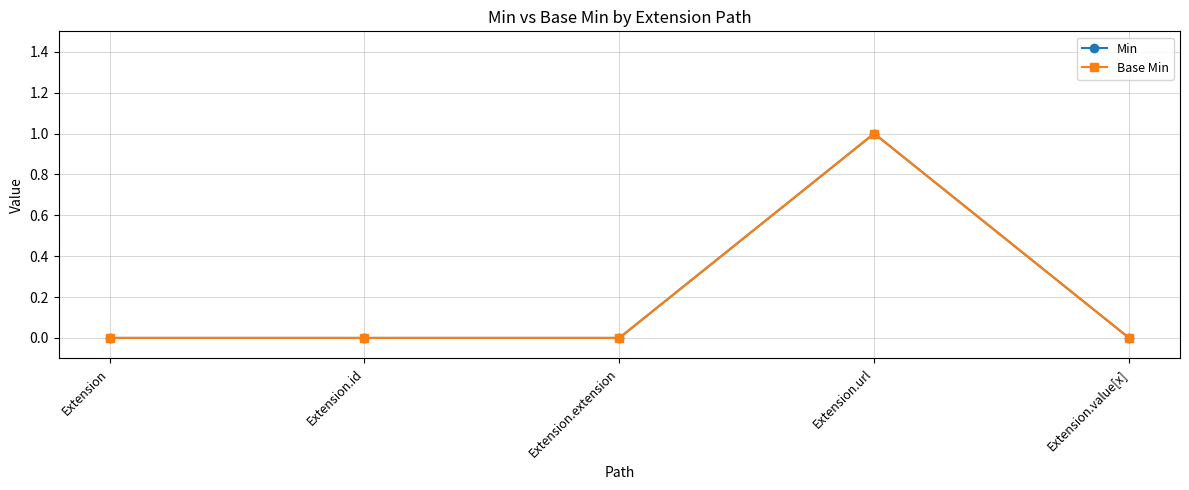

Is this an area chart (filled region under the line)?

No